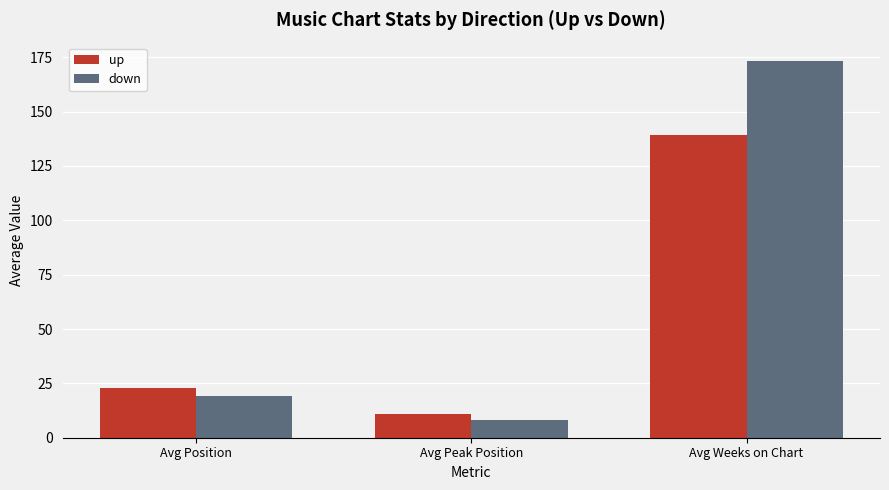

Rank the series by their maximum value, from lowest to highest.

up, down